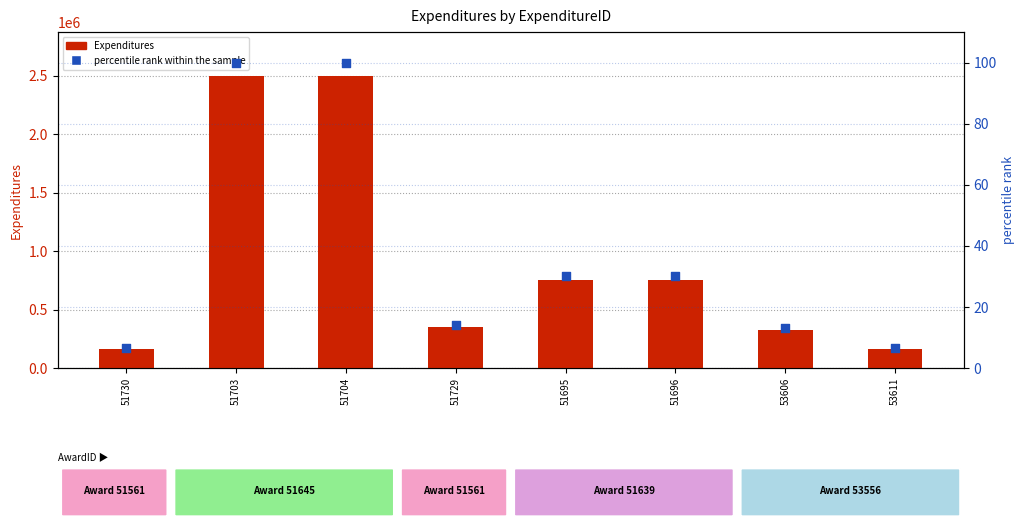

What is the total value across all series at 53606?

327164.1